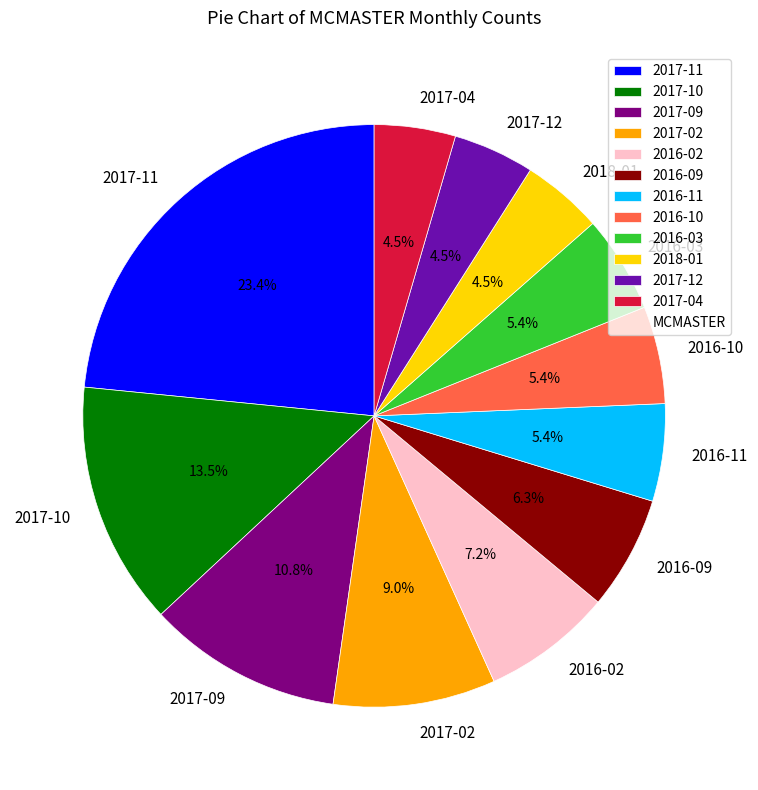

What percentage is NOT represented by 2017-11?

76.6%